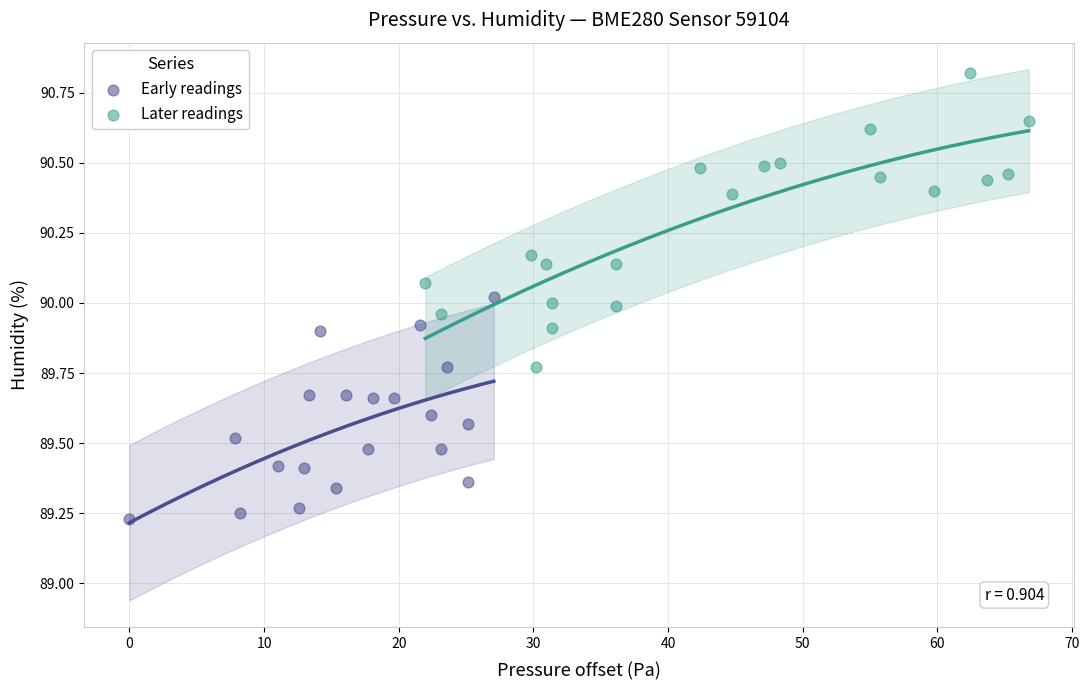

What are all the series names shown in the legend?

Early readings, Later readings